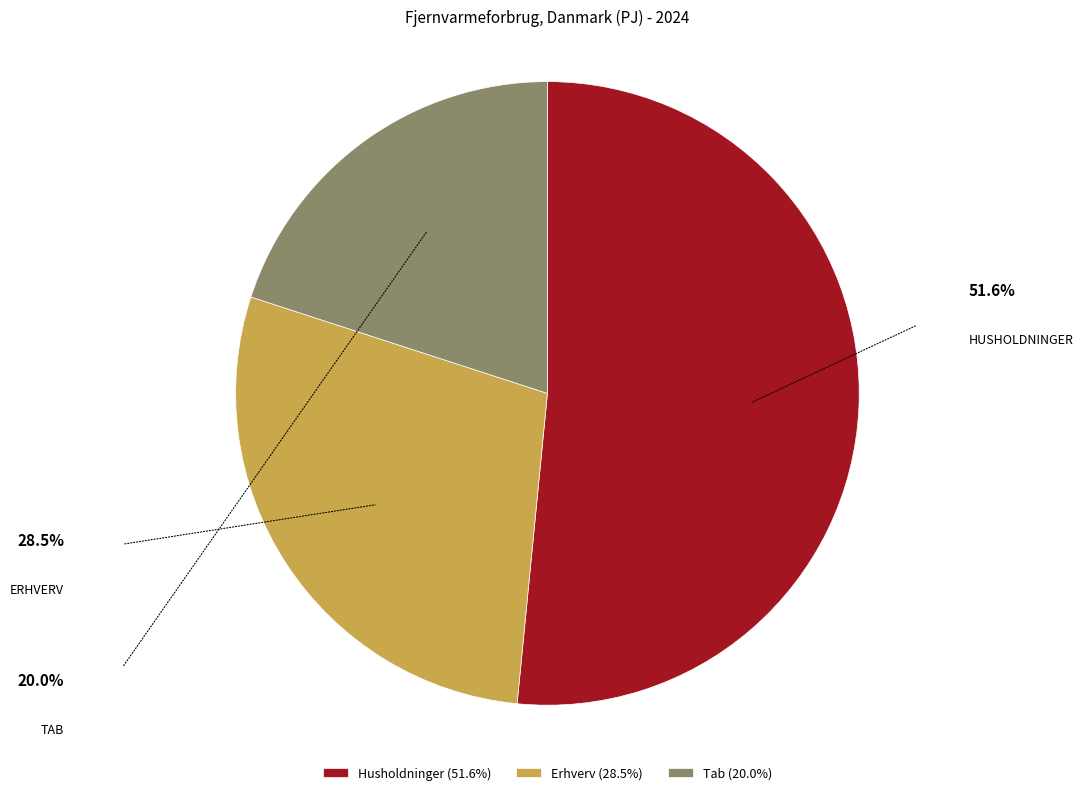

Is Husholdninger the majority of the pie?

Yes